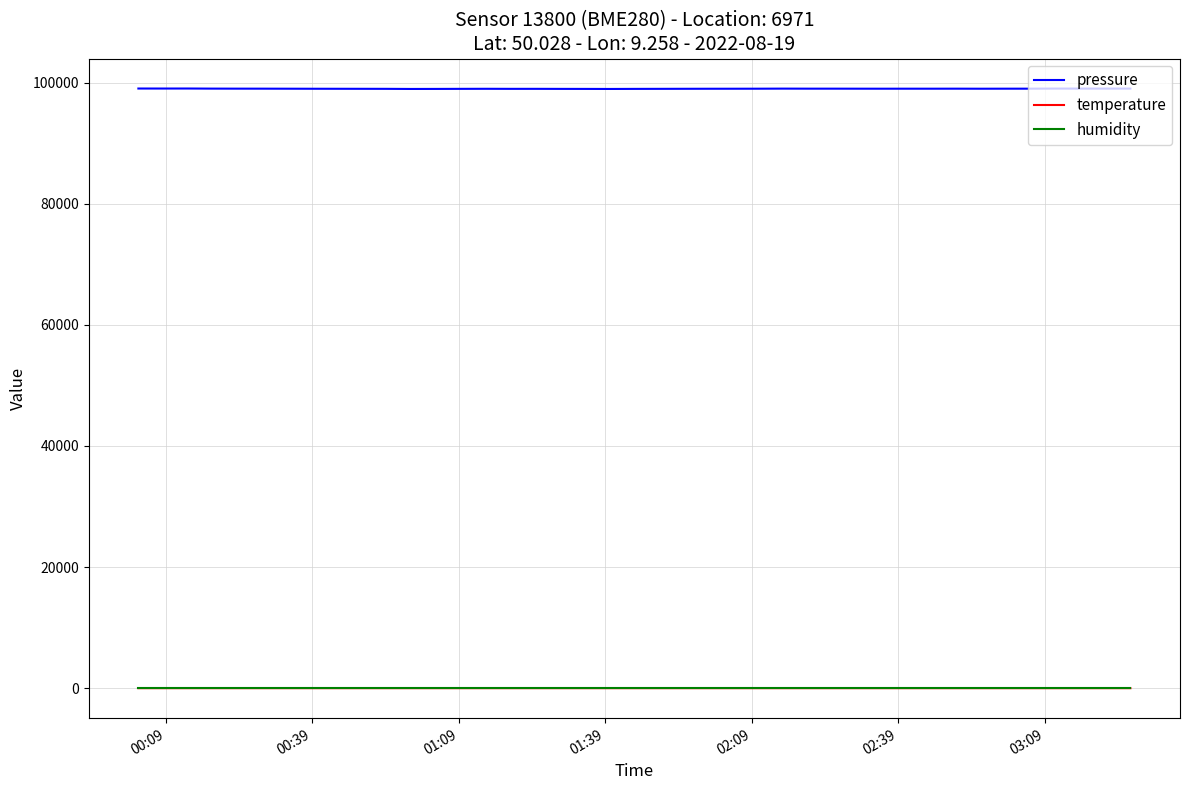

What are all the series names shown in the legend?

pressure, temperature, humidity